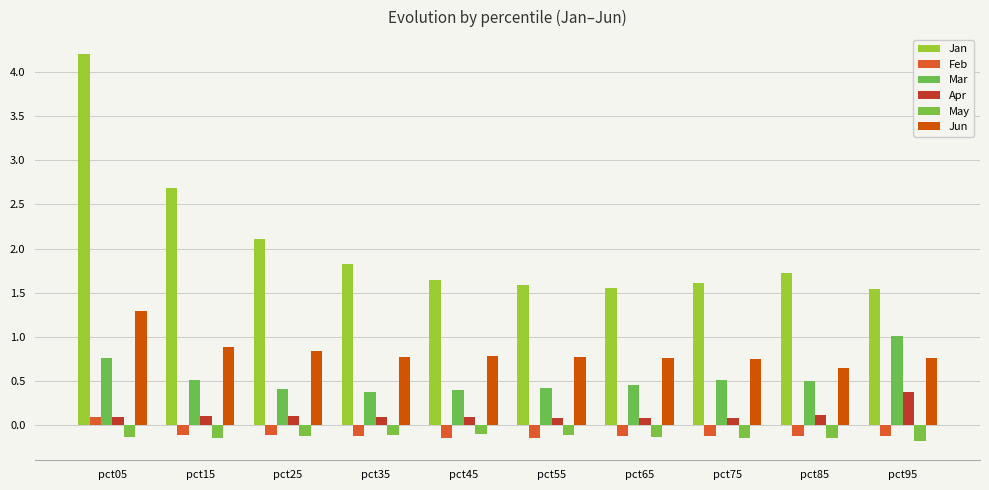

Reading left to right, what are all the values shown in this chart?

Jan: pct05=4.2	pct15=2.7	pct25=2.1	pct35=1.8	pct45=1.6	pct55=1.6	pct65=1.6	pct75=1.6	pct85=1.7	pct95=1.5
Feb: pct05=0.1	pct15=-0.1	pct25=-0.1	pct35=-0.1	pct45=-0.1	pct55=-0.1	pct65=-0.1	pct75=-0.1	pct85=-0.1	pct95=-0.1
Mar: pct05=0.8	pct15=0.5	pct25=0.4	pct35=0.4	pct45=0.4	pct55=0.4	pct65=0.5	pct75=0.5	pct85=0.5	pct95=1.0
Apr: pct05=0.1	pct15=0.1	pct25=0.1	pct35=0.1	pct45=0.1	pct55=0.1	pct65=0.1	pct75=0.1	pct85=0.1	pct95=0.4
May: pct05=-0.1	pct15=-0.1	pct25=-0.1	pct35=-0.1	pct45=-0.1	pct55=-0.1	pct65=-0.1	pct75=-0.1	pct85=-0.1	pct95=-0.2
Jun: pct05=1.3	pct15=0.9	pct25=0.8	pct35=0.8	pct45=0.8	pct55=0.8	pct65=0.8	pct75=0.7	pct85=0.6	pct95=0.8